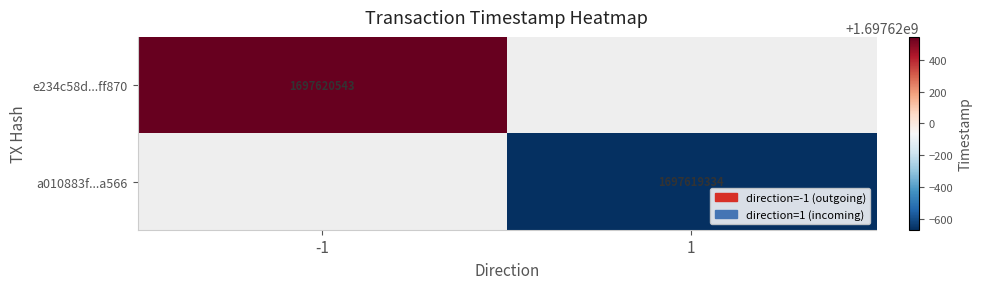

Reading left to right, transcribe all the data shown in this chart.

e234c58d49975f50af0307570ca25d8017ff870: -1	1697620543
a010883fa700c36641d624ba84c6e86e58a5a56: 1	1697619334